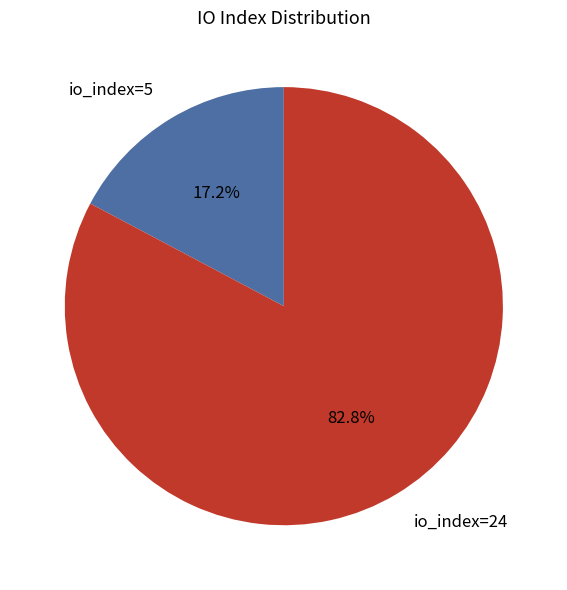

Which has a higher value, io_index=24 or io_index=5?

io_index=24